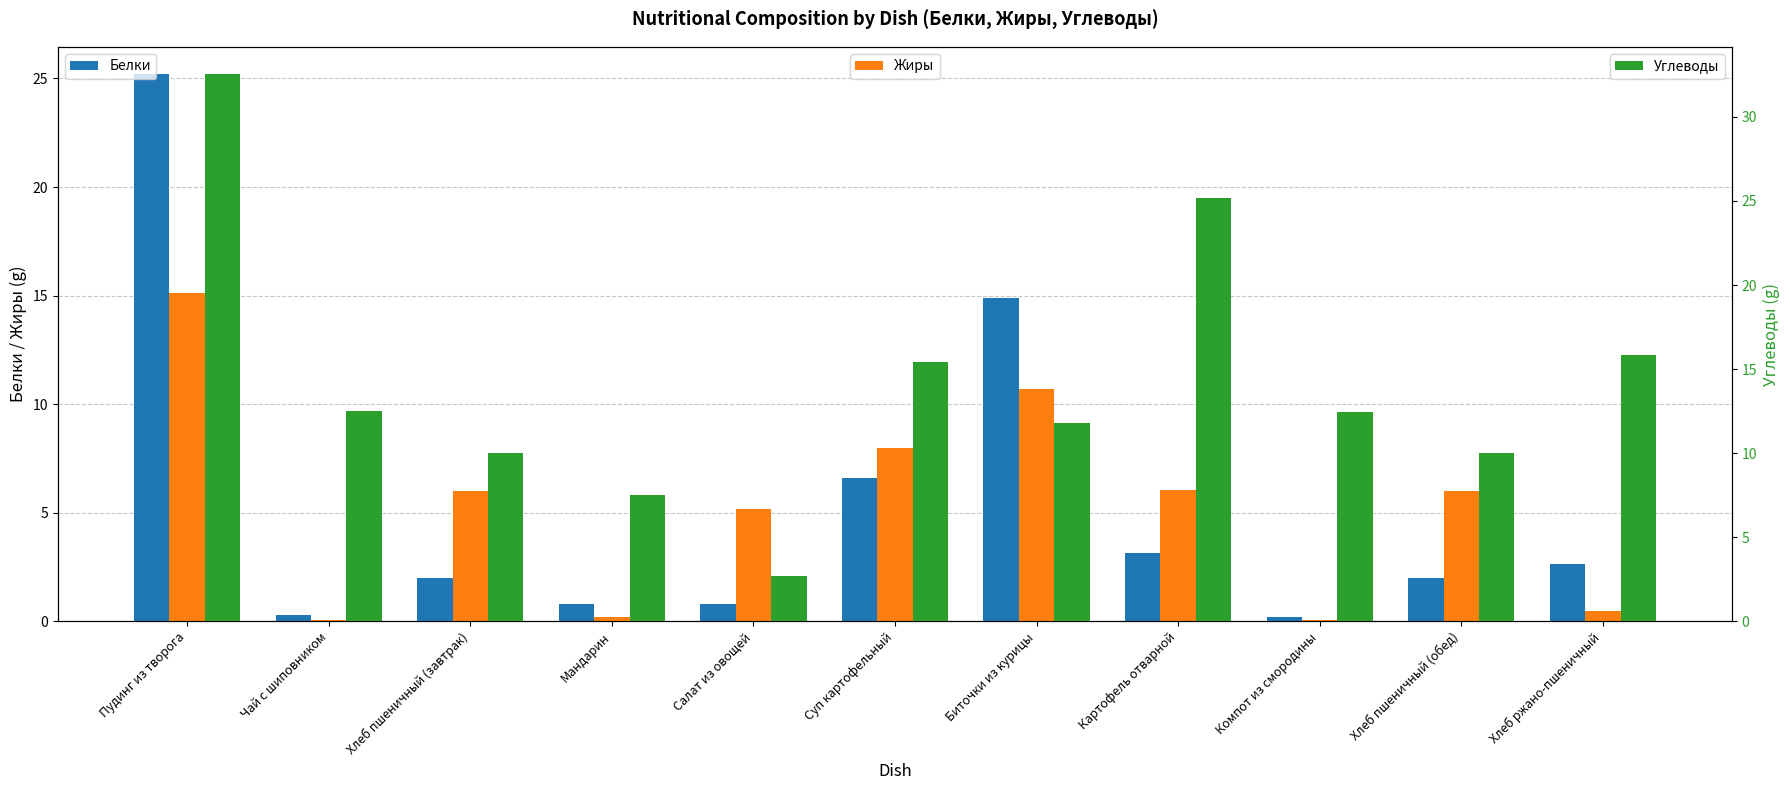

Reading left to right, list all the values displayed in this chart.

Белки: 25.2	0.3	2.0	0.8	0.8	6.6	14.9	3.1	0.2	2.0	2.6
Жиры: 15.1	0.1	6.0	0.2	5.2	8.0	10.7	6.0	0.1	6.0	0.5
Углеводы: 32.5	12.5	10.0	7.5	2.7	15.4	11.8	25.2	12.4	10.0	15.9